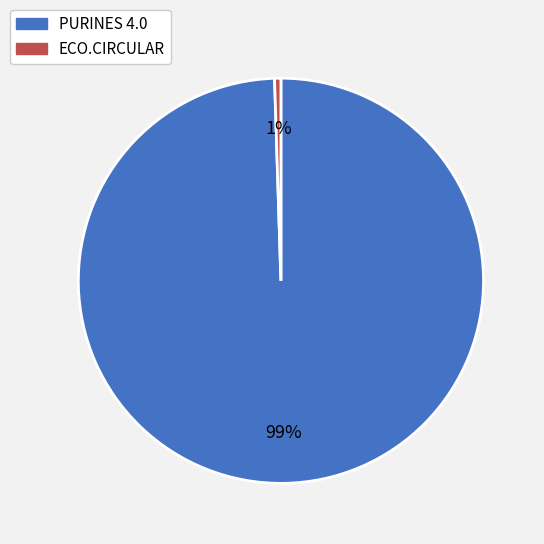

Rank the categories by value from highest to lowest.

PURINES 4.0, ECO.CIRCULAR